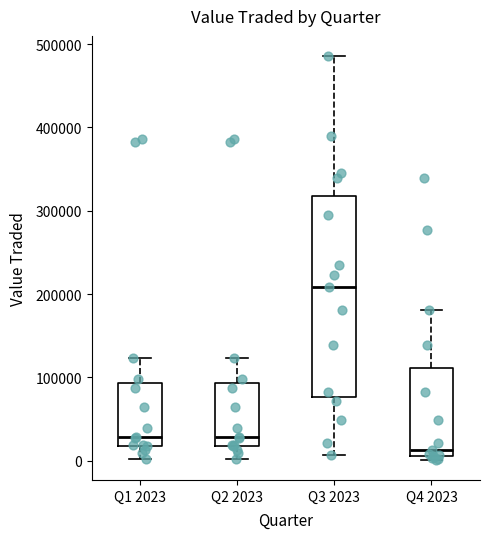

Where does the median line of the box for Q2 2023 sit on the y-axis? The values are not printed on the chart, so give them approximately, as read against the axis.

30000